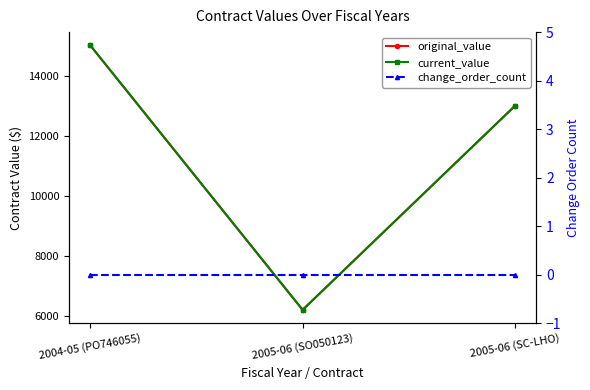

What is the lowest value of the current_value series?

6207.0